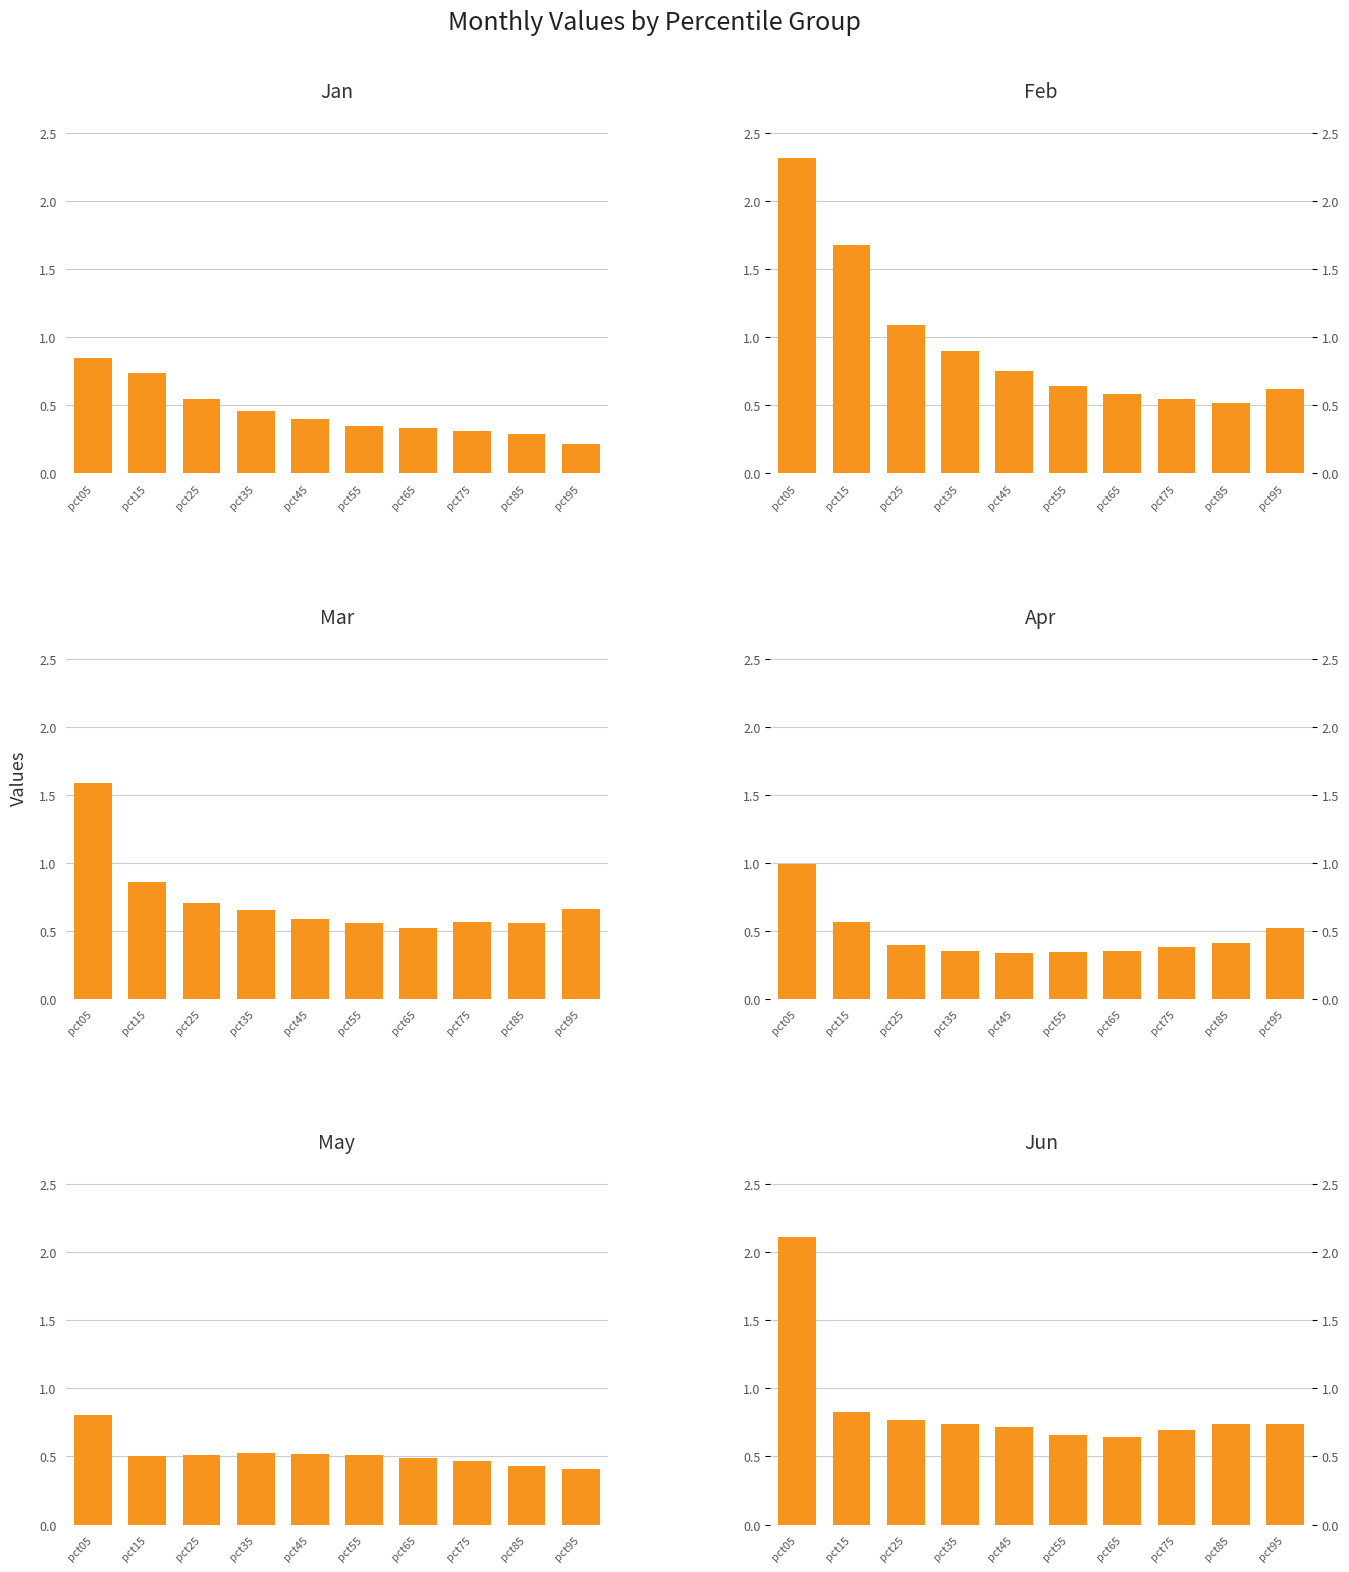

At how many categories does at least one series exceed 1?

3